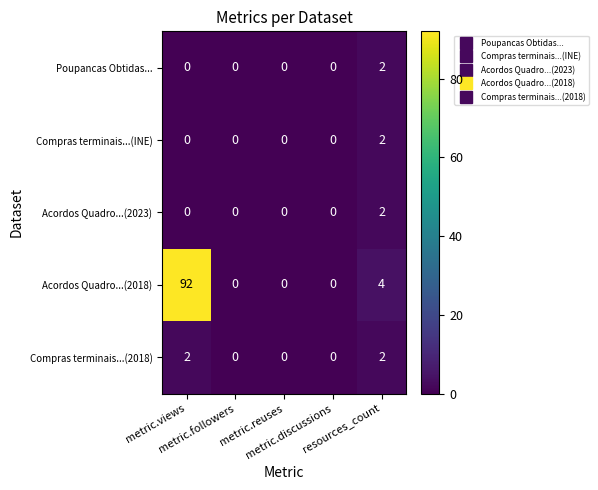

What is the average value of the Acordos Quadro...(2018) series?

19